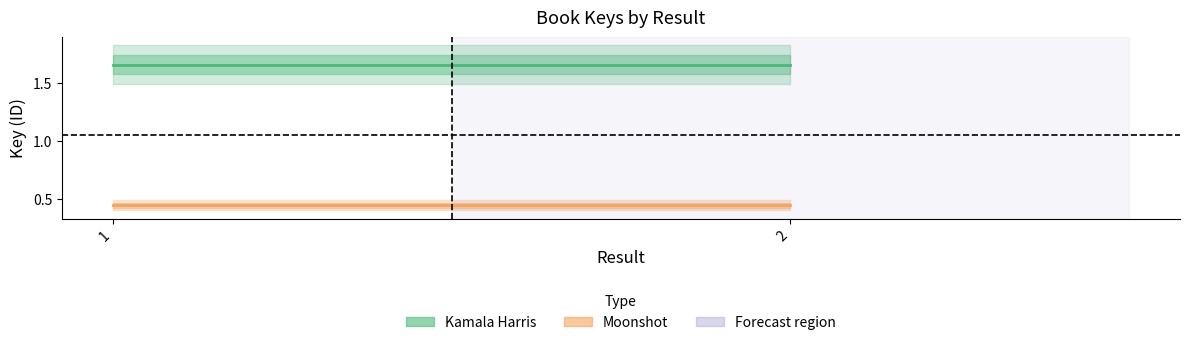

How many distinct data groups are displayed?

2